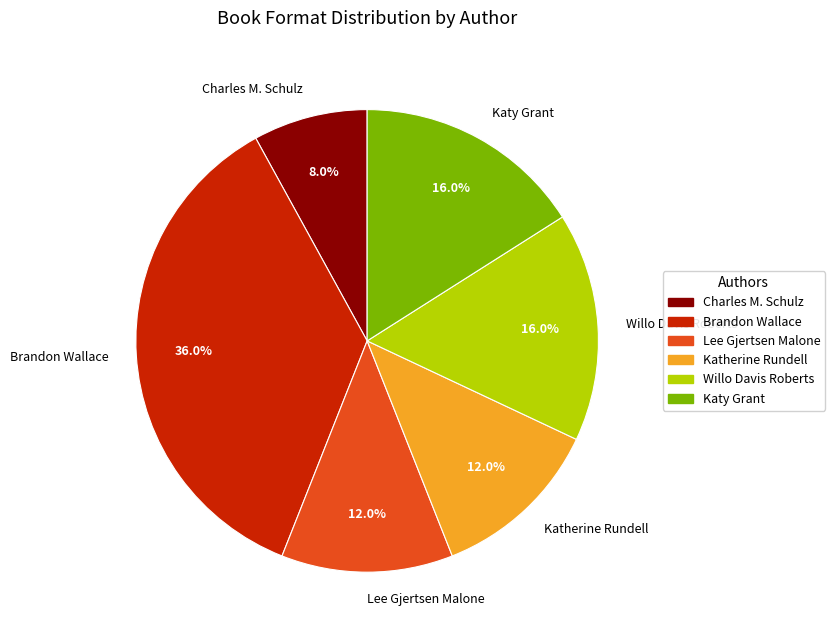

Combined, do Katherine Rundell and Lee Gjertsen Malone account for over 50%?

No